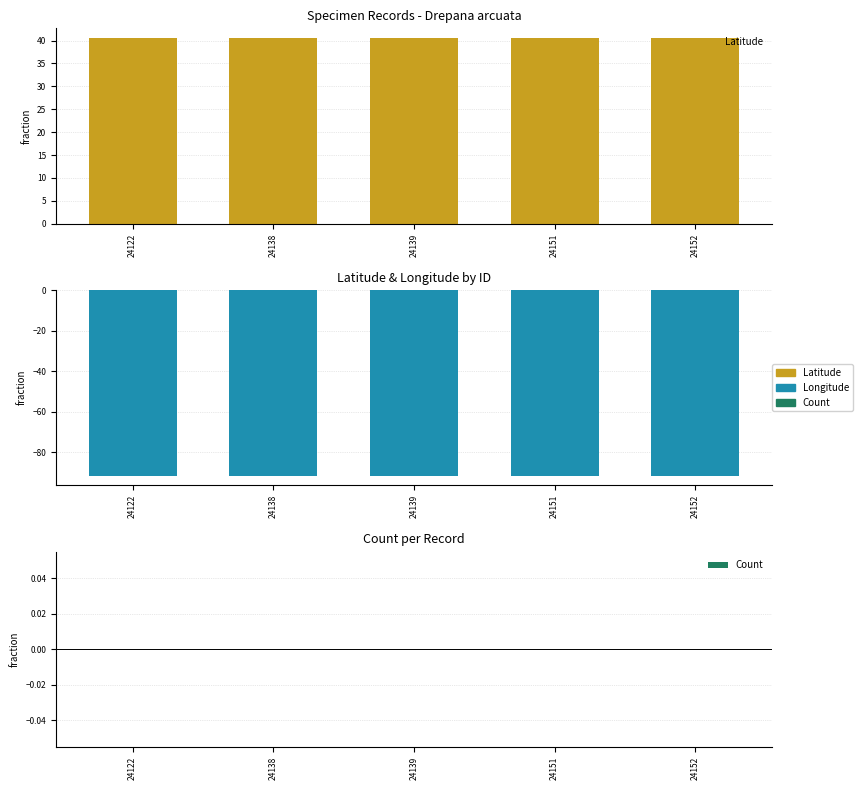

What are all the series names shown in the legend?

Latitude, Longitude, Count